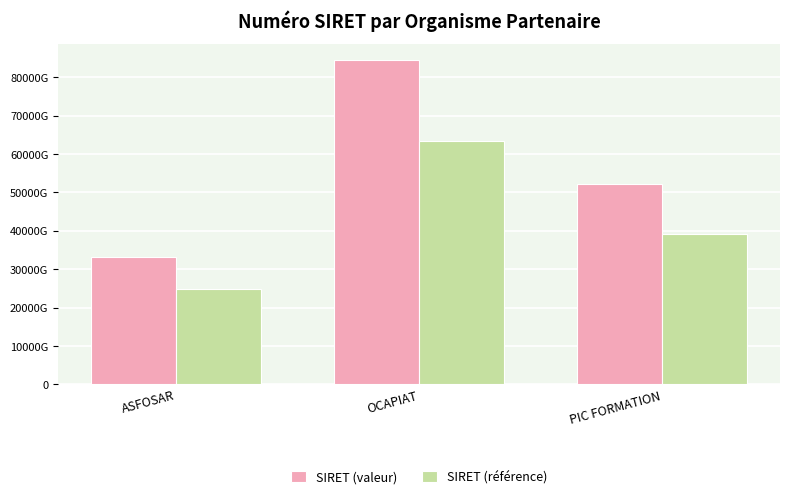

What are all the series names shown in the legend?

SIRET (valeur), SIRET (référence)